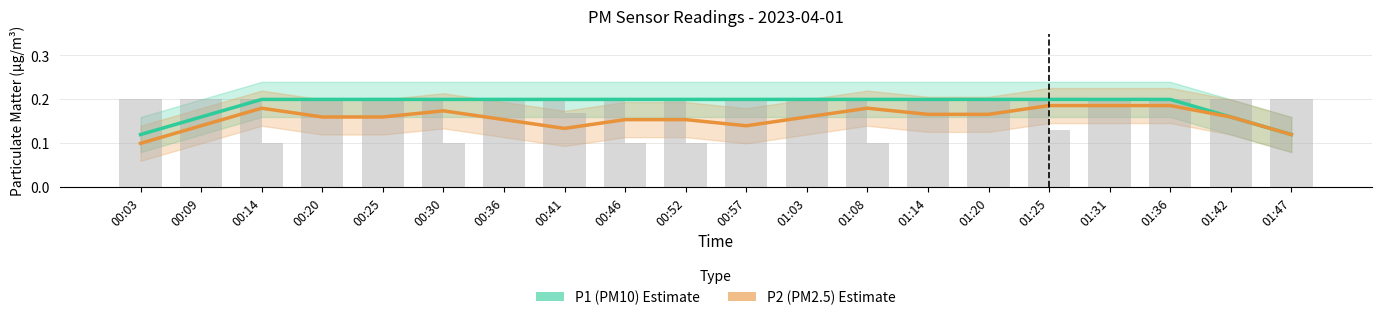

What are all the series names shown in the legend?

P1 (PM10), P2 (PM2.5)